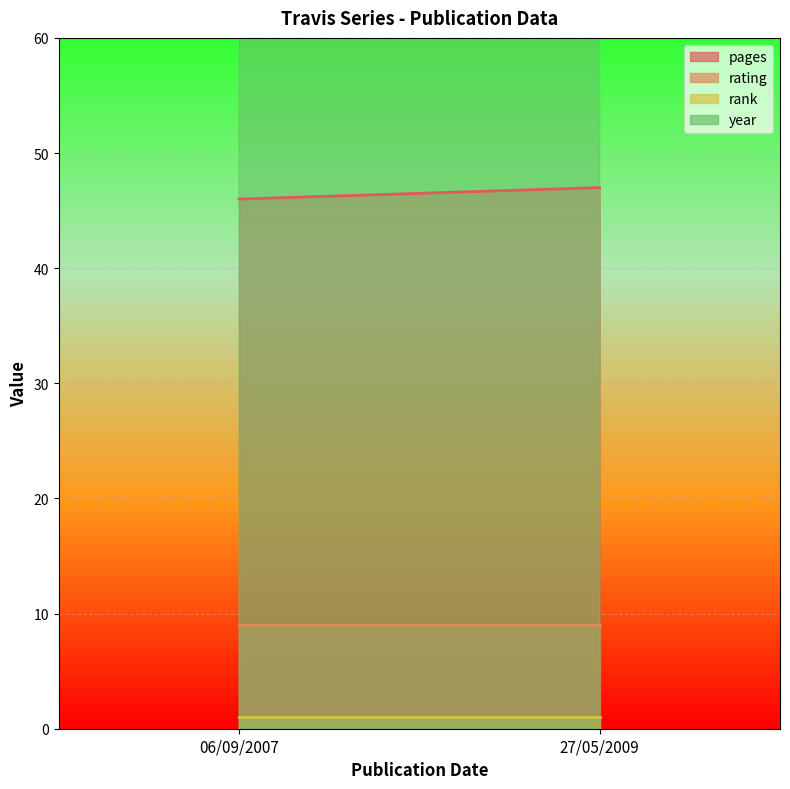

How many lines are shown in the chart?

4